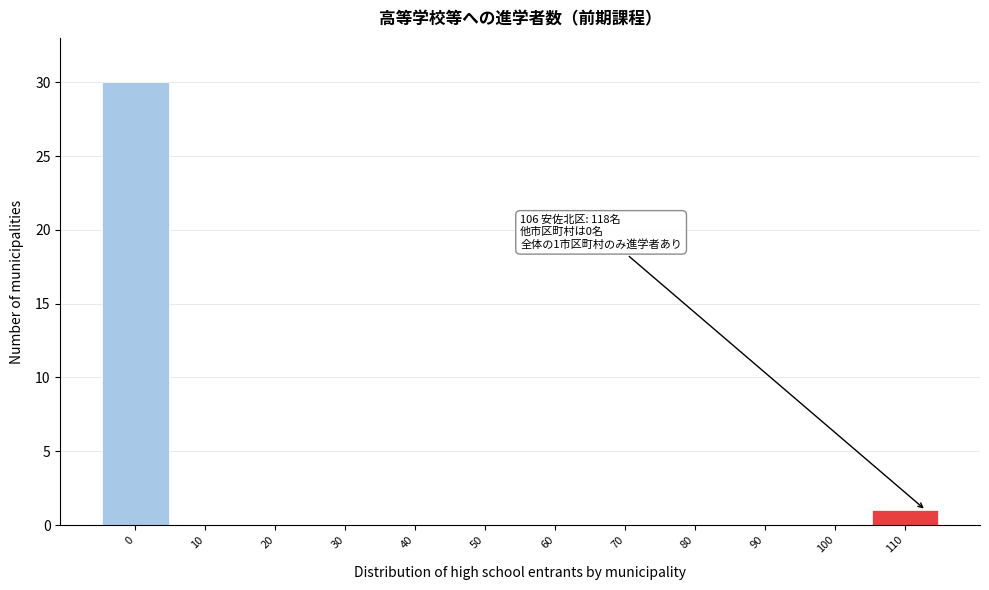

Reading left to right, what are all the values shown in this chart?

0=30	10=0	20=0	30=0	40=0	50=0	60=0	70=0	80=0	90=0	100=0	110=1